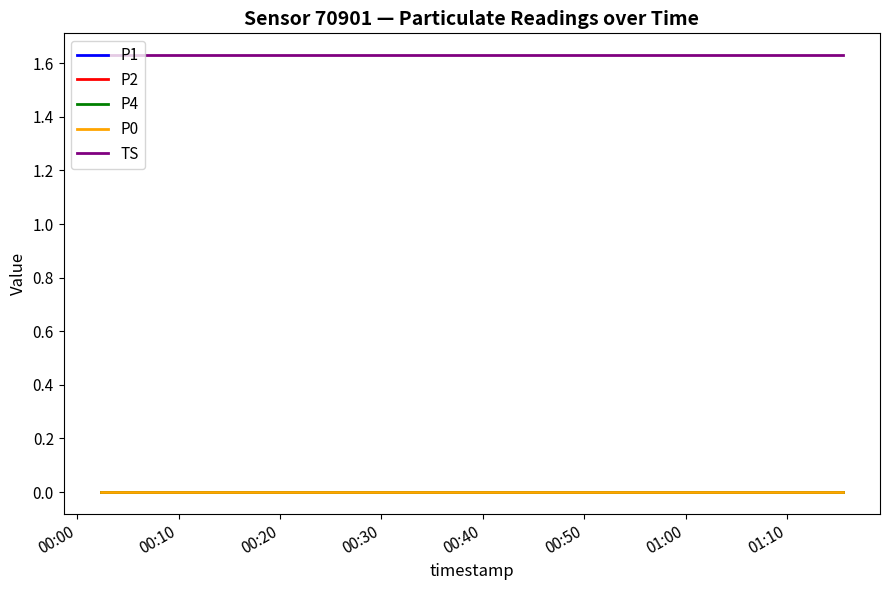

Does the chart display data point markers on the line(s)?

No